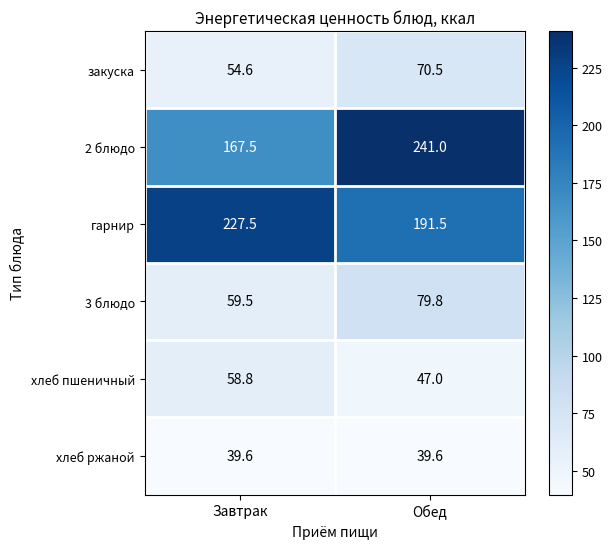

Between Завтрак and Обед, which series saw the biggest shift?

2 блюдо